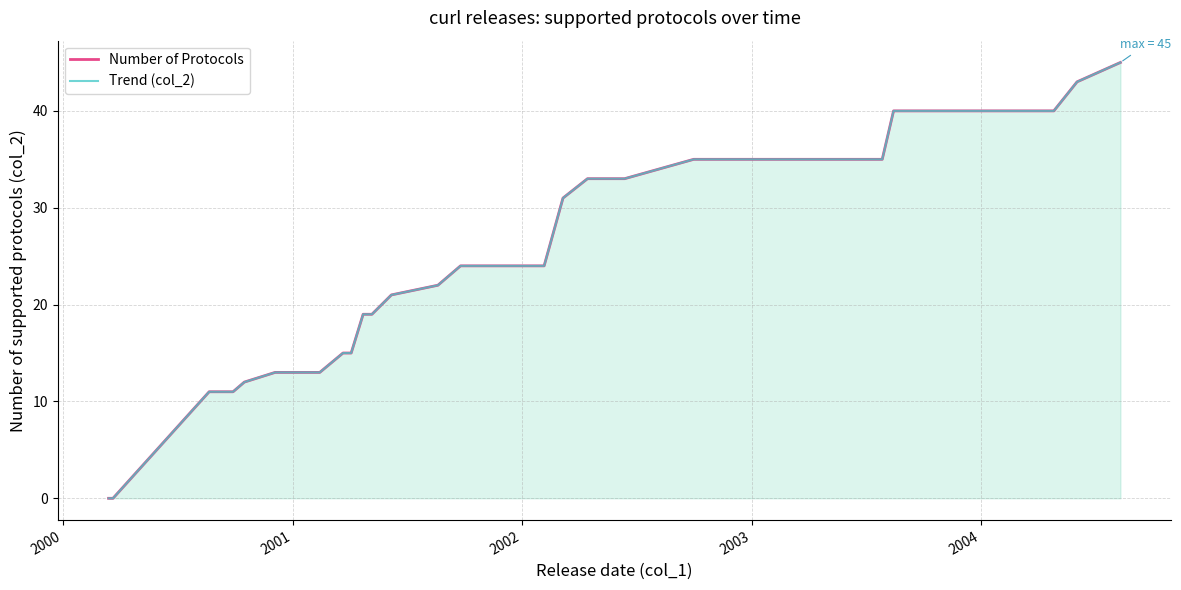

Does the chart have visible grid lines?

Yes